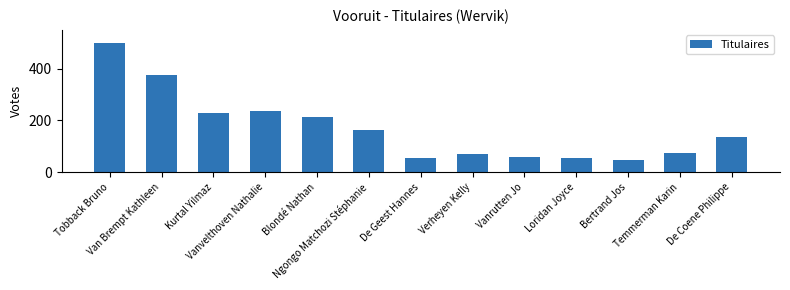

What is the label of the 10th bar from the left?

Loridan Joyce